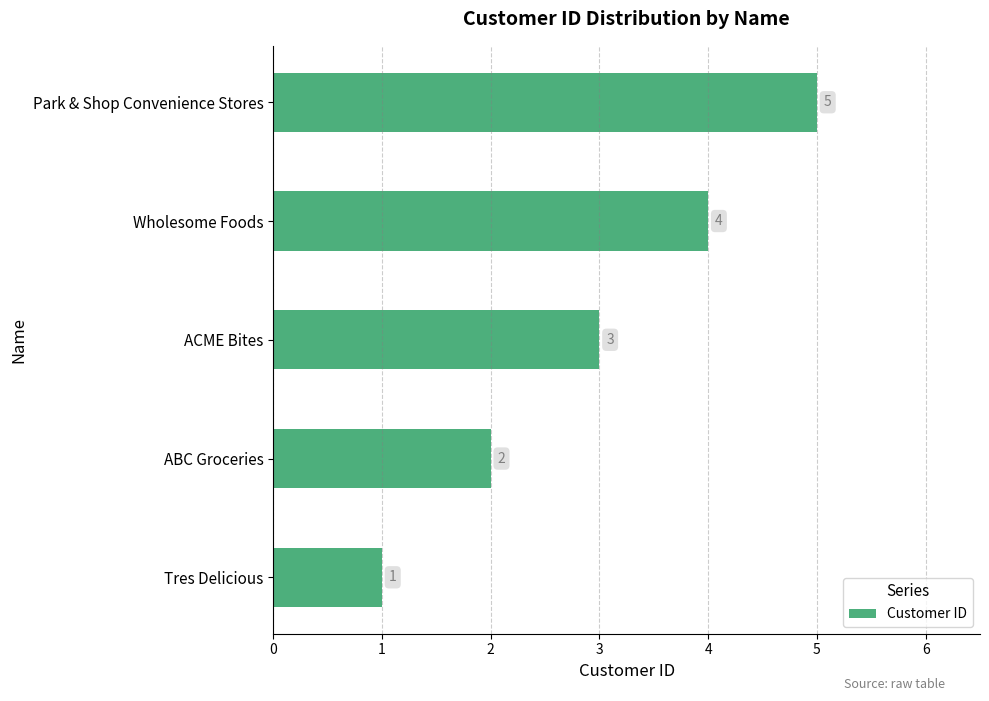

What is the difference between the second highest and minimum values?

3